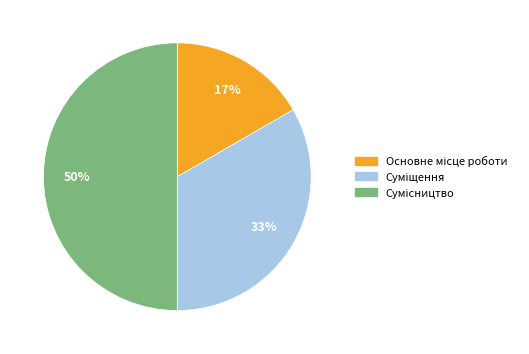

To the nearest percent, what is the difference between the largest and smallest slice percentages?

33%